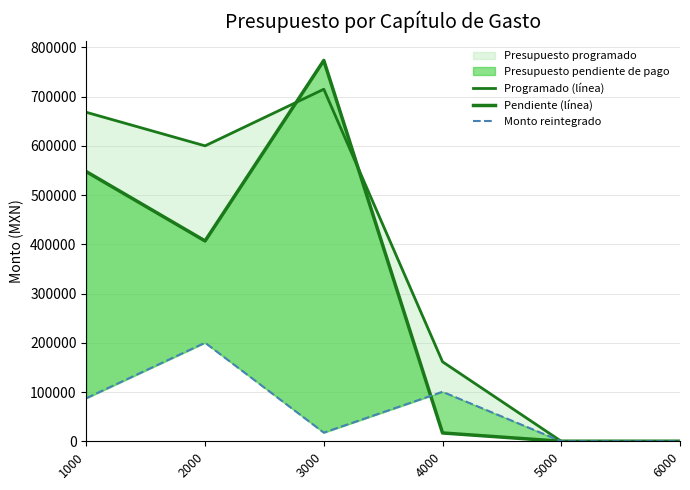

Rank the series by their maximum value, from lowest to highest.

Monto reintegrado, Programado (línea), Pendiente (línea)